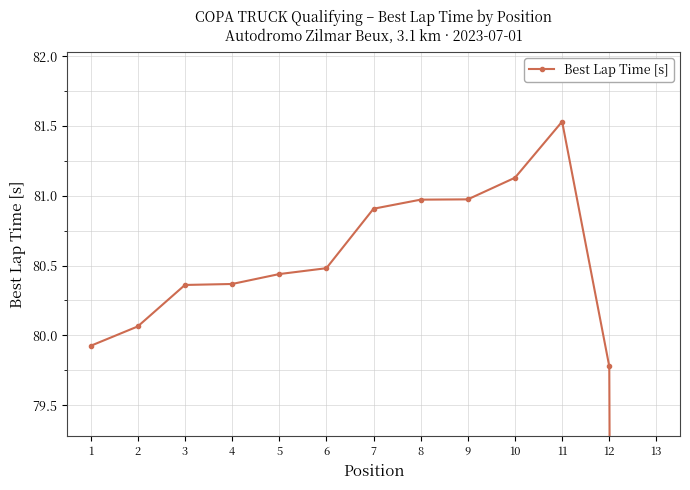

What is the value of the 11th point from the left?

81.5